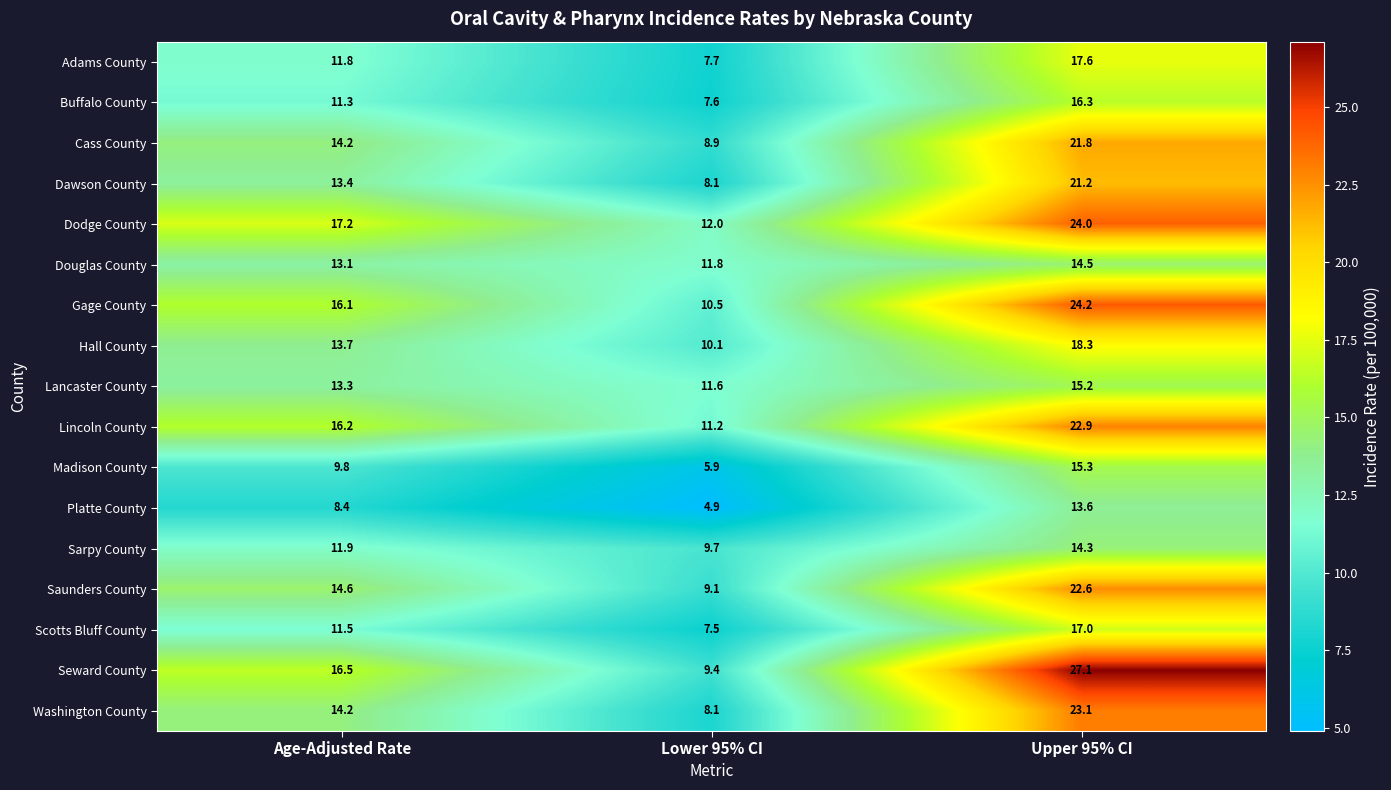

What is the greatest value displayed?

27.1